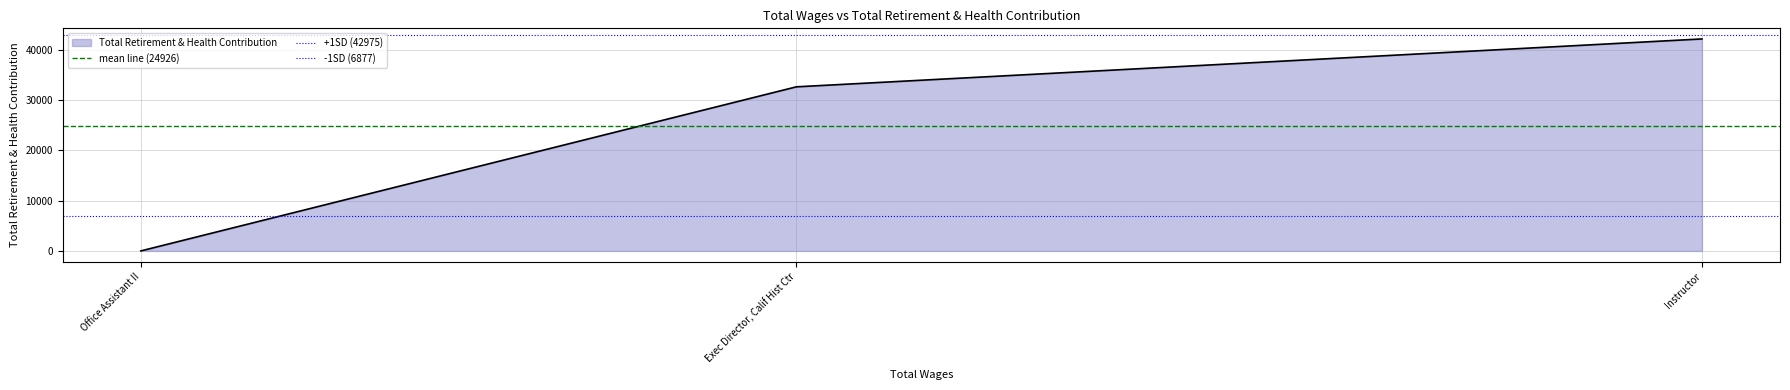

Rank the categories by Total Retirement & Health Contribution value from lowest to highest.

Office Assistant II, Exec Director, Calif Hist Ctr, Instructor